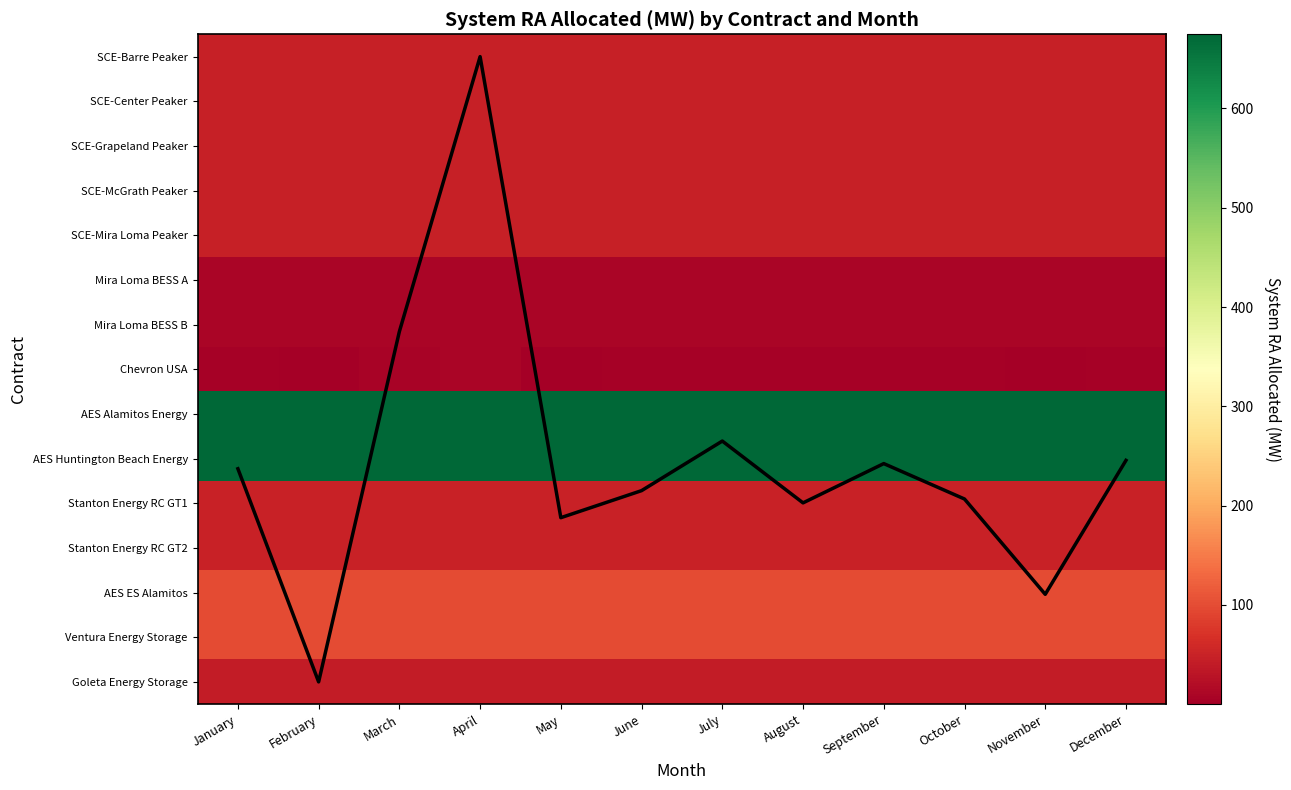

At May, list the series in order from largest to smallest.

AES Alamitos Energy, AES Huntington Beach Energy, AES ES Alamitos, Ventura Energy Storage, Stanton Energy RC GT1, Stanton Energy RC GT2, SCE-McGrath Peaker, SCE-Center Peaker, SCE-Barre Peaker, SCE-Mira Loma Peaker, SCE-Grapeland Peaker, Goleta Energy Storage, Mean MW (normalized), Mira Loma BESS A, Mira Loma BESS B, Chevron USA